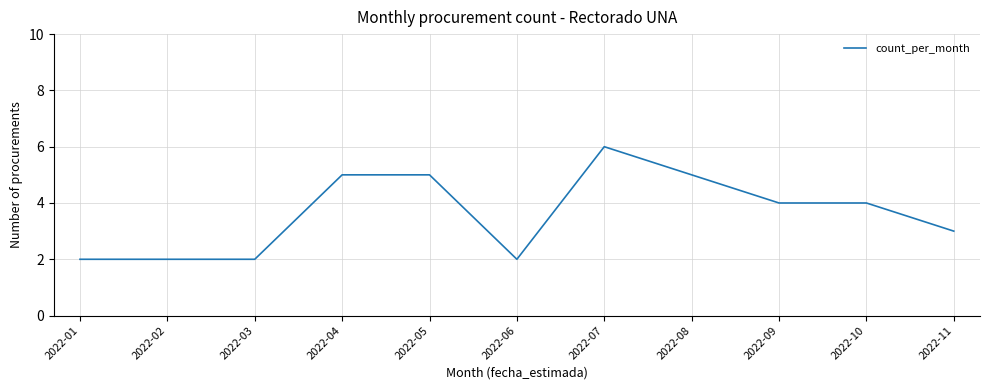

What is the sum of all values?

40